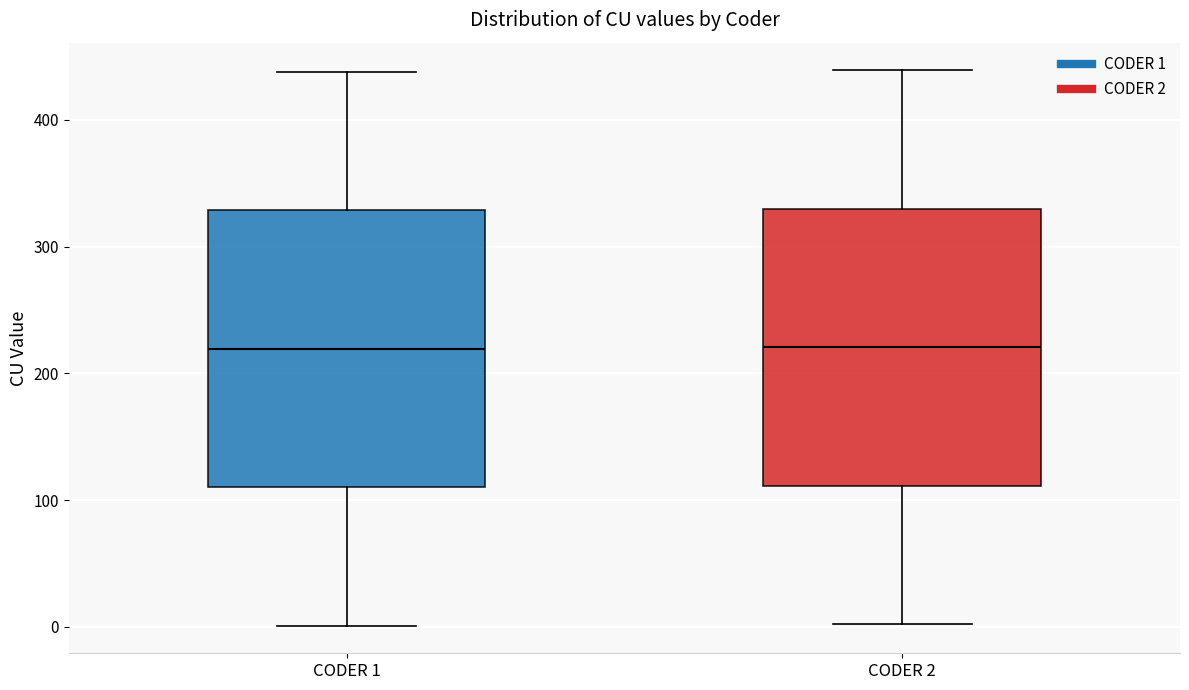

Reading left to right, transcribe this box plot: for each box, give where its median line is, the range the box spans, and where its two whiskers end, as read against the y-axis. The values are not printed on the chart, so give them approximately, as read against the axis.

CODER 1: median 220, box 110 to 330, whiskers 0 to 440
CODER 2: median 220, box 110 to 330, whiskers 0 to 440